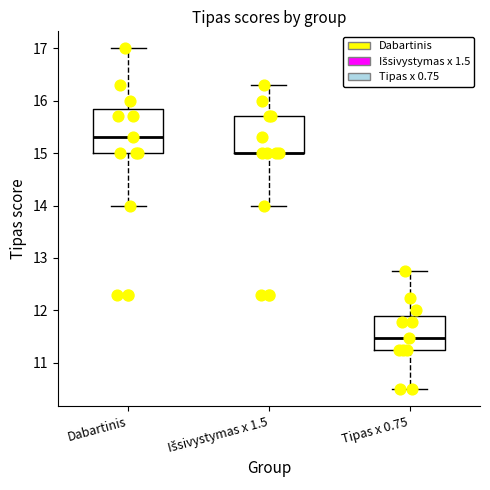

Reading left to right, read every box against the y-axis: the position of its median line, the range the box covers, and the ends of its whiskers. The values are not printed on the chart, so give them approximately, as read against the axis.

Dabartinis: median 15.3, box 15.0 to 15.9, whiskers 14.0 to 17.0
Išsivystymas x 1.5: median 15.0 (drawn on the box's lower edge), box 15.0 to 15.7, whiskers 14.0 to 16.3
Tipas x 0.75: median 11.5, box 11.3 to 11.9, whiskers 10.5 to 12.8